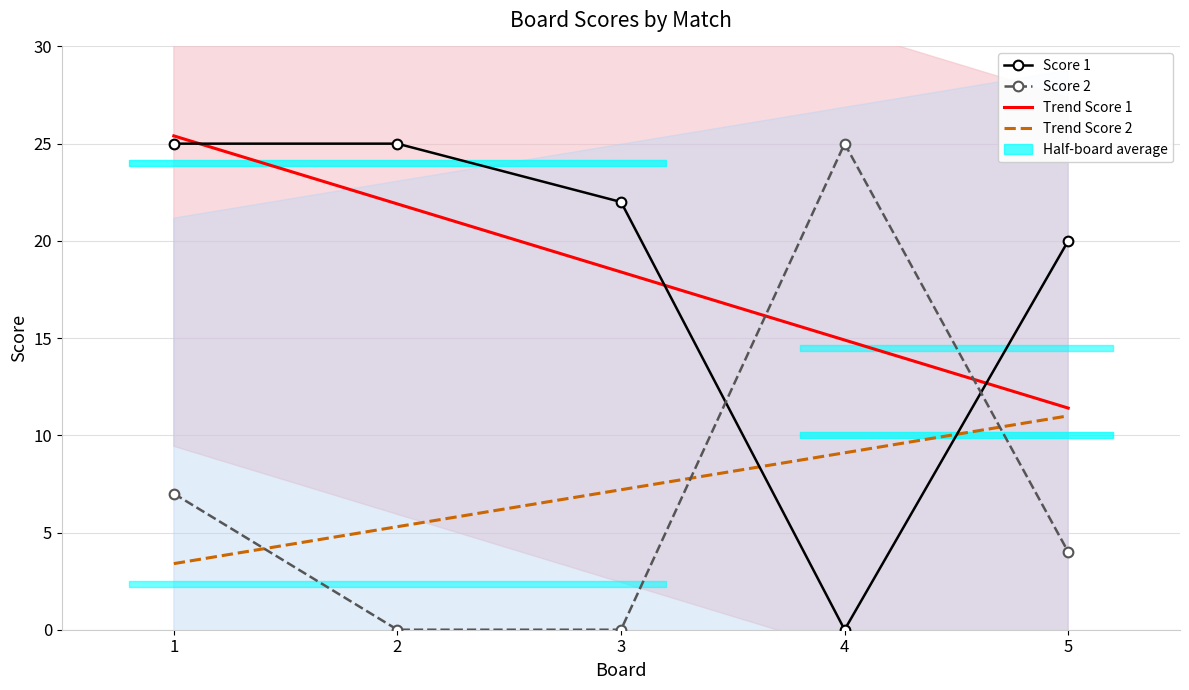

Reading left to right, what are all the values shown in this chart?

Score 1: 1=25	2=25	3=22	4=0	5=20
Score 2: 1=7	2=0	3=0	4=25	5=4